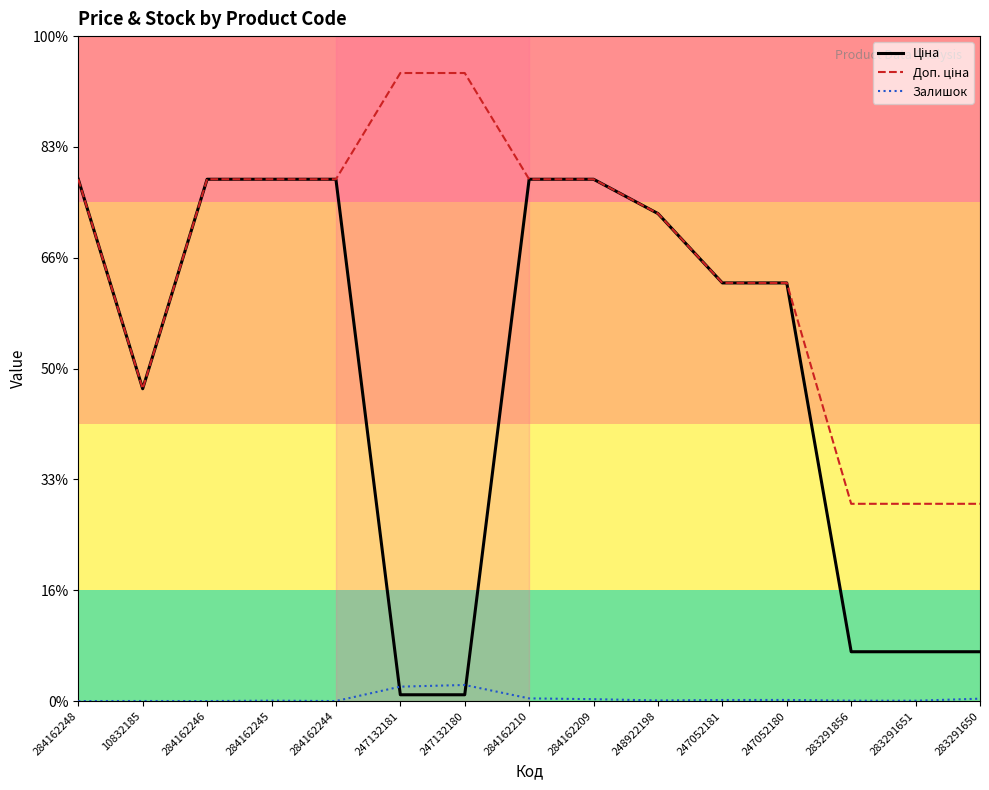

What is the value of the Доп. ціна point at the 3rd from the left?

9416.9